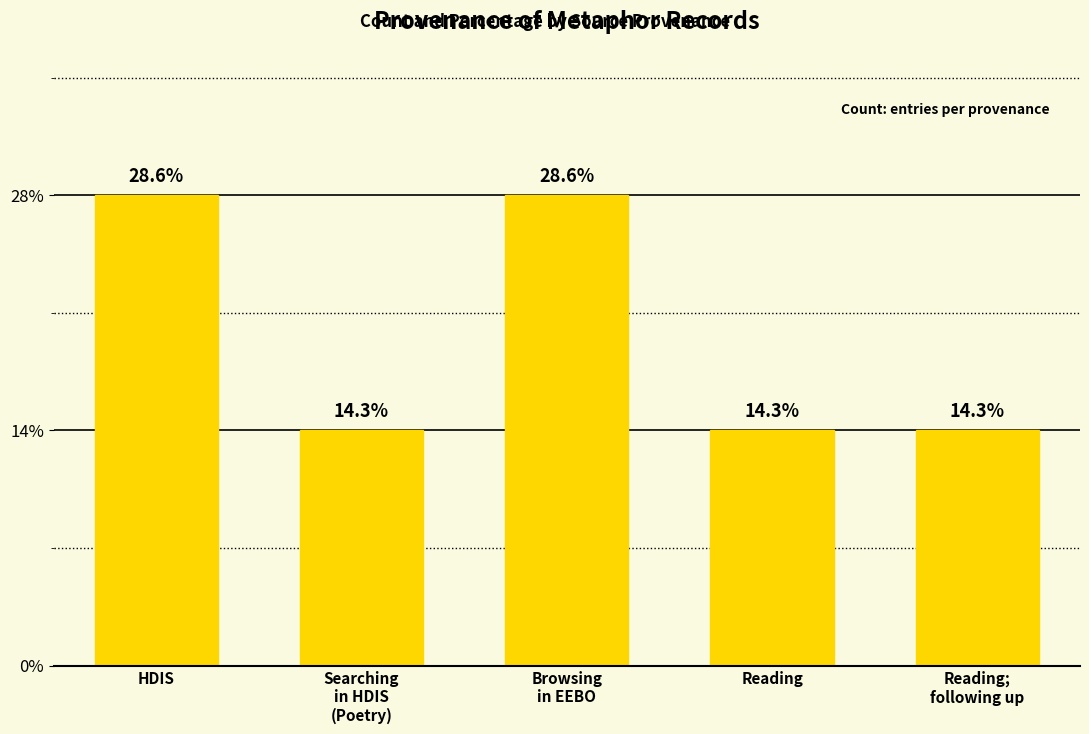

Does the chart contain any negative values?

No